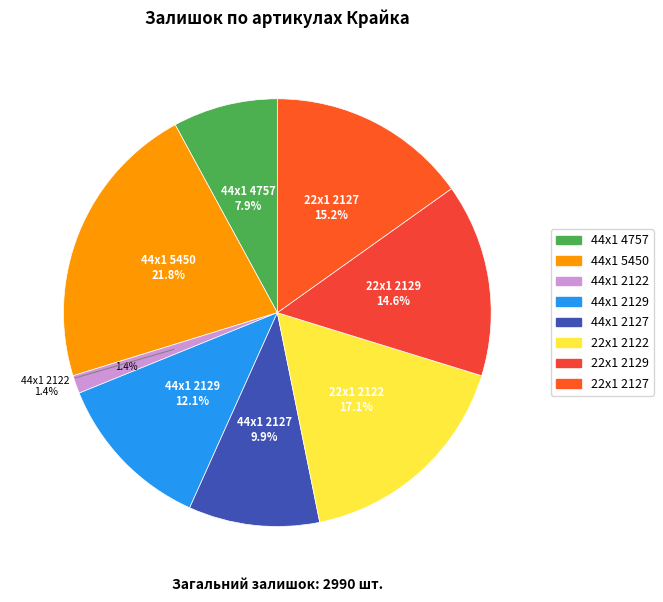

To the nearest percent, what is the combined percentage of 22x1 2129 and 44x1 4757?

23%